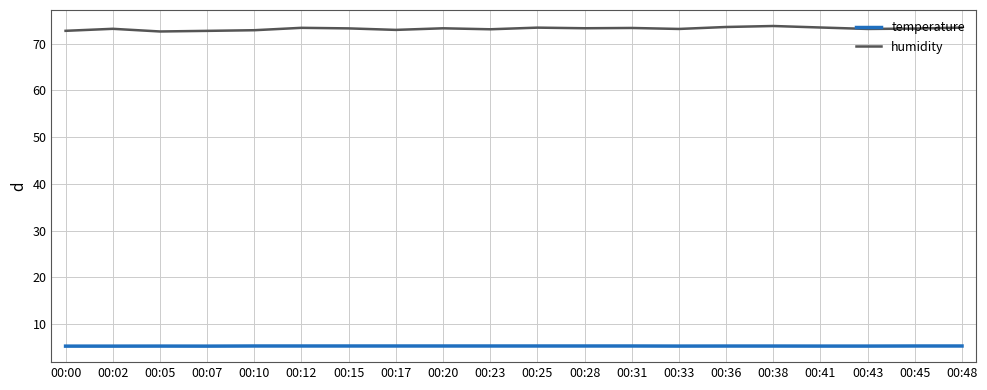

Is the value of temperature at 00:20 greater than the value of humidity at 00:33?

No